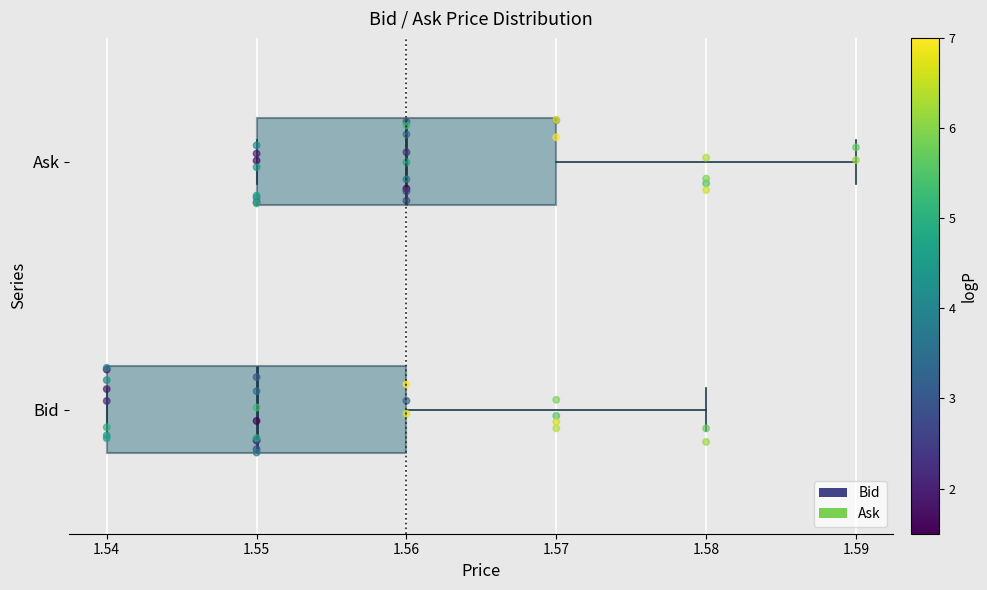

Reading bottom to top, transcribe this box plot: for each box, give where its median line is, the range the box spans, and where its two whiskers end, as read against the x-axis. The values are not printed on the chart, so give them approximately, as read against the axis.

Bid: median 1.55, box 1.54 to 1.56, whiskers 1.54 to 1.58
Ask: median 1.56, box 1.55 to 1.57, whiskers 1.55 to 1.59